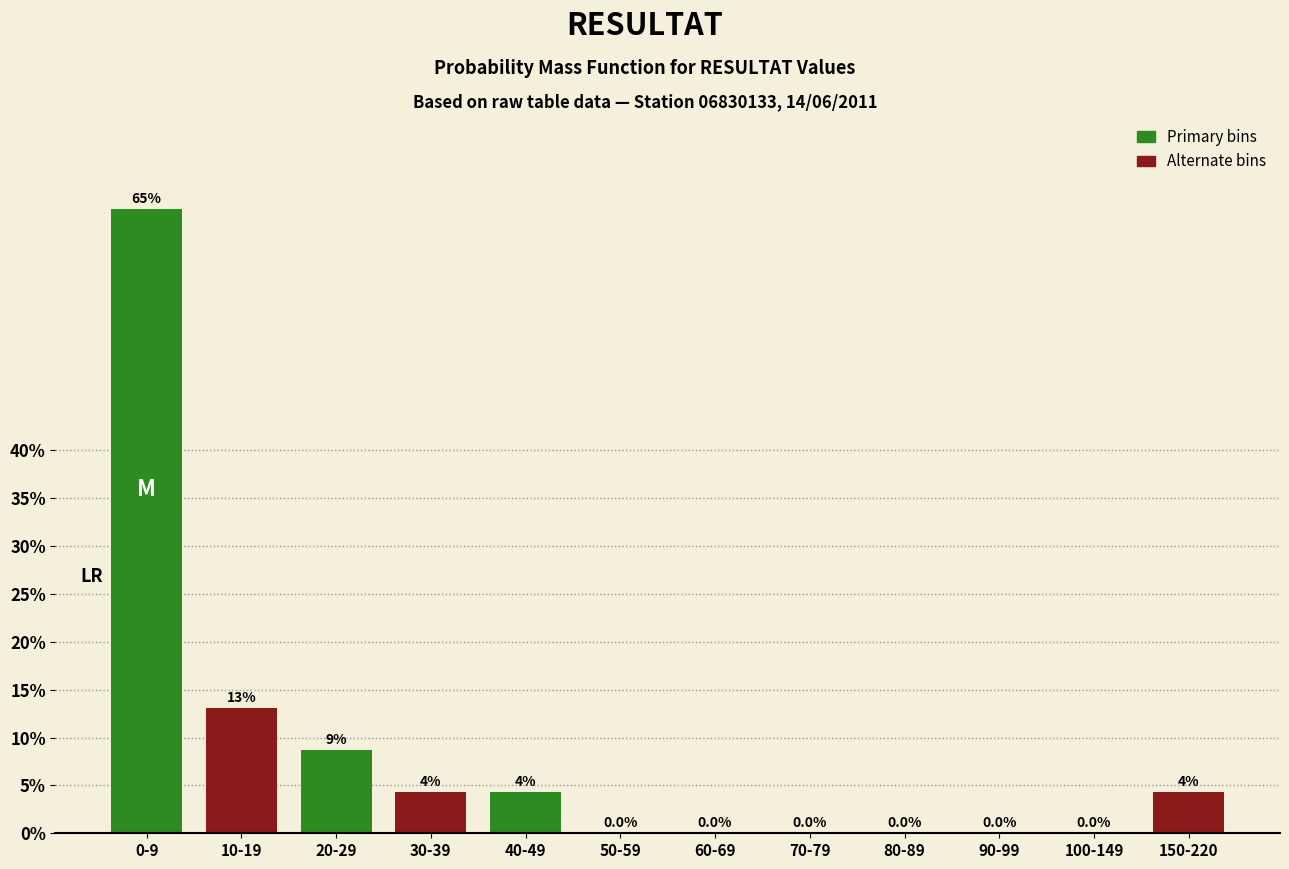

True or false: the data shows 0.0 at 60-69.

True